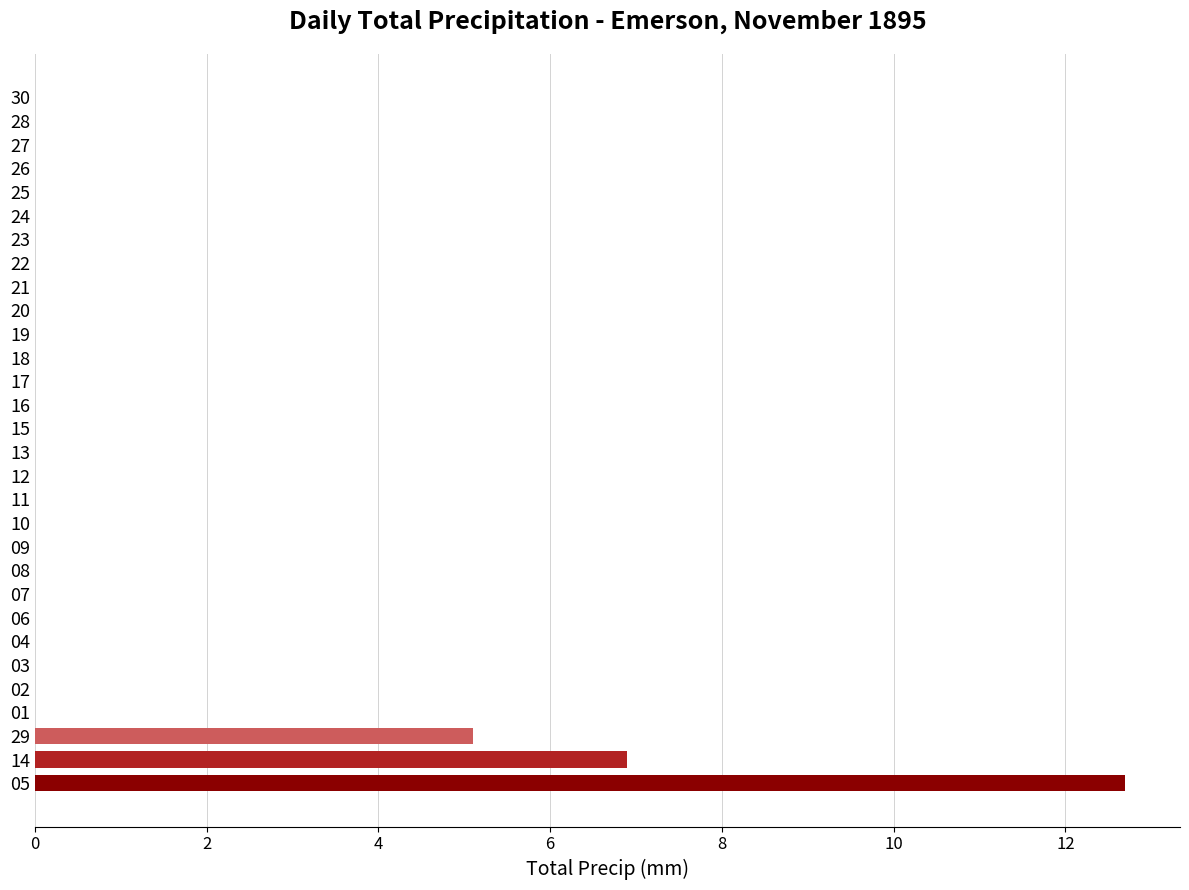

Reading bottom to top, list all the values displayed in this chart.

05=12.7	14=6.9	29=5.1	01=0.0	02=0.0	03=0.0	04=0.0	06=0.0	07=0.0	08=0.0	09=0.0	10=0.0	11=0.0	12=0.0	13=0.0	15=0.0	16=0.0	17=0.0	18=0.0	19=0.0	20=0.0	21=0.0	22=0.0	23=0.0	24=0.0	25=0.0	26=0.0	27=0.0	28=0.0	30=0.0